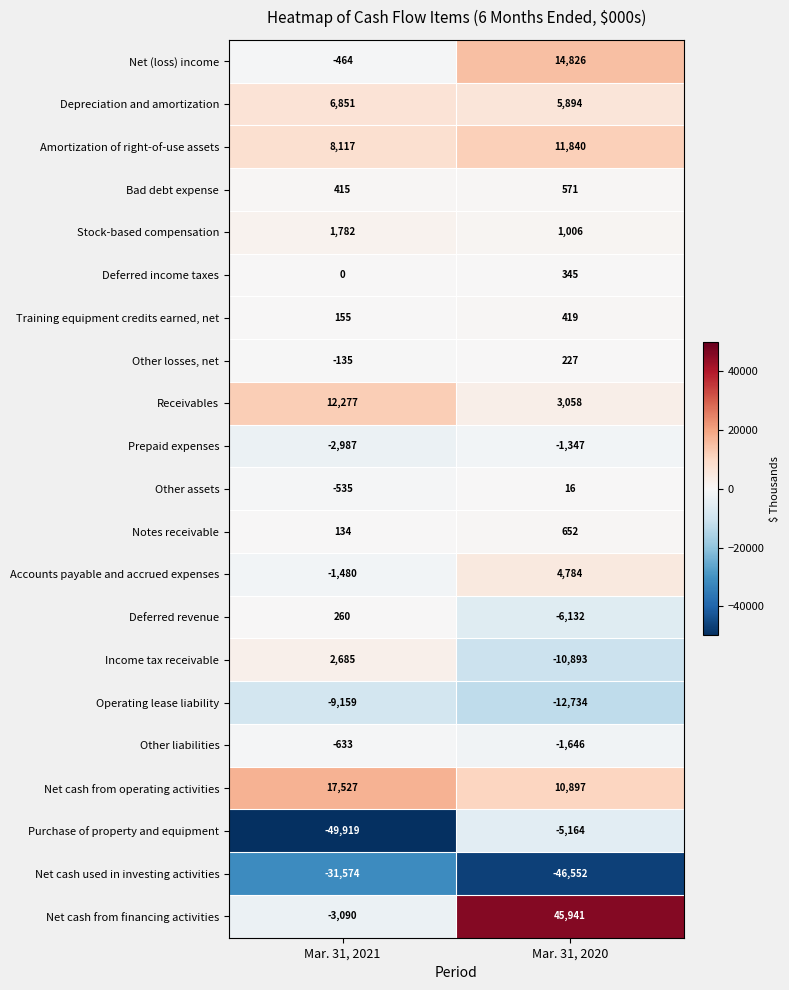

What is the sum of all Net cash from financing activities values?

42851